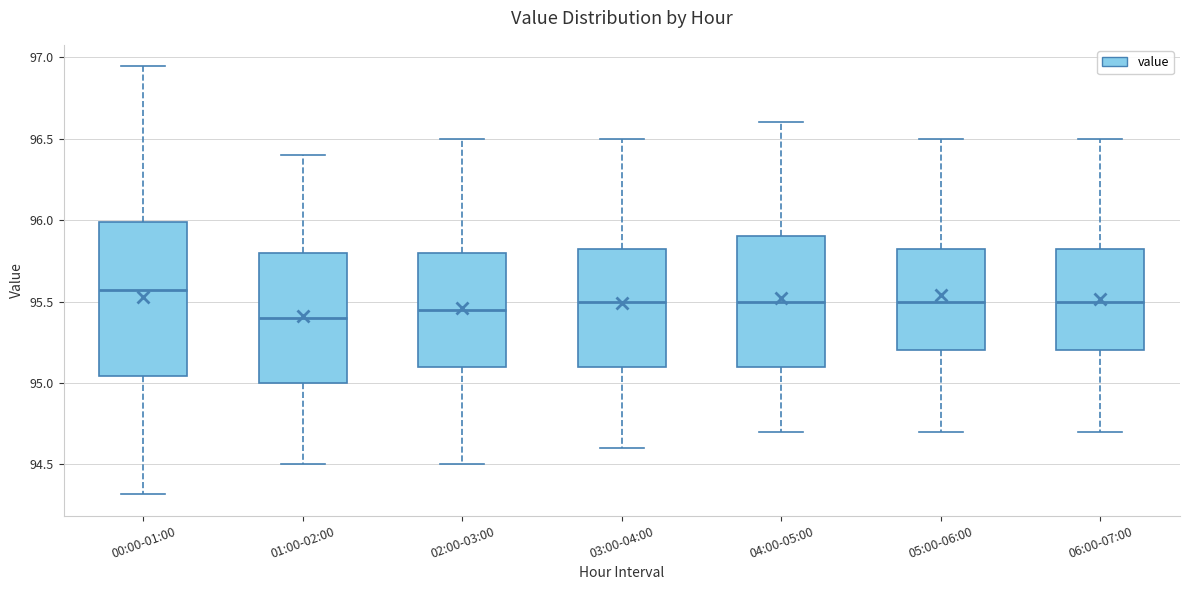

Which box is the tallest, from its lower edge to its upper edge?

00:00-01:00